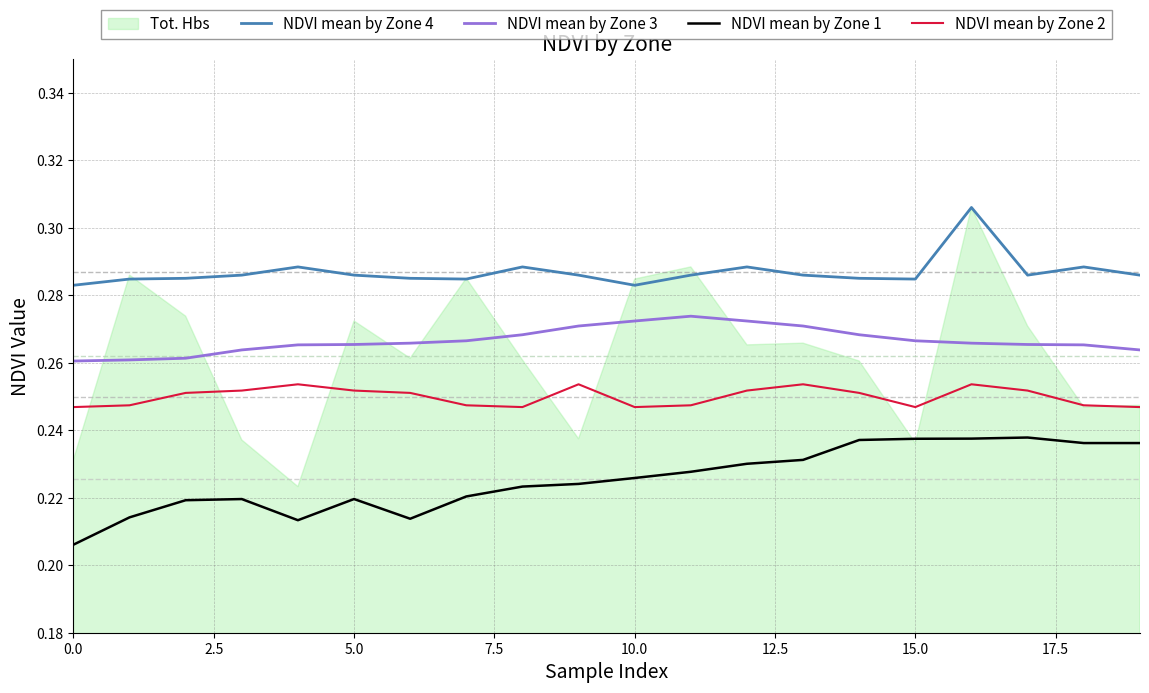

True or false: NDVI mean by Zone 2 and NDVI mean by Zone 3 cross at least once.

False